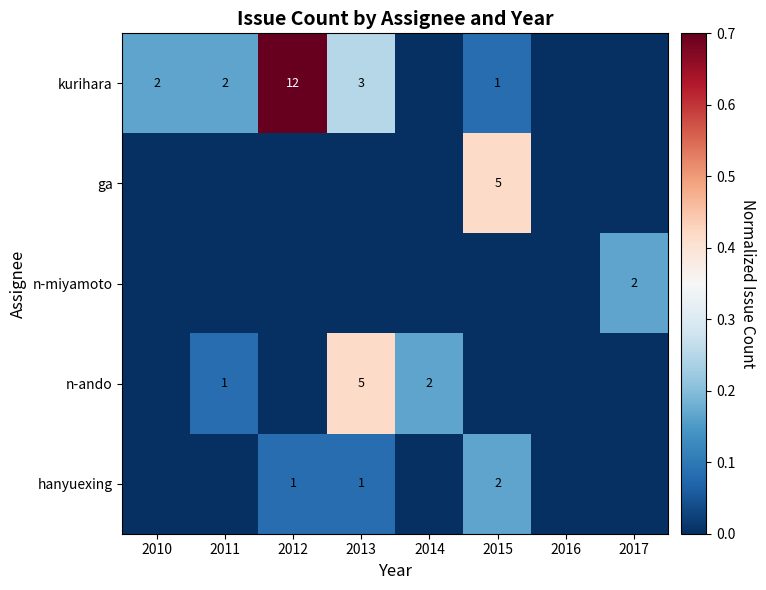

The n-miyamoto series shows 2 at 2017. True or false?

True